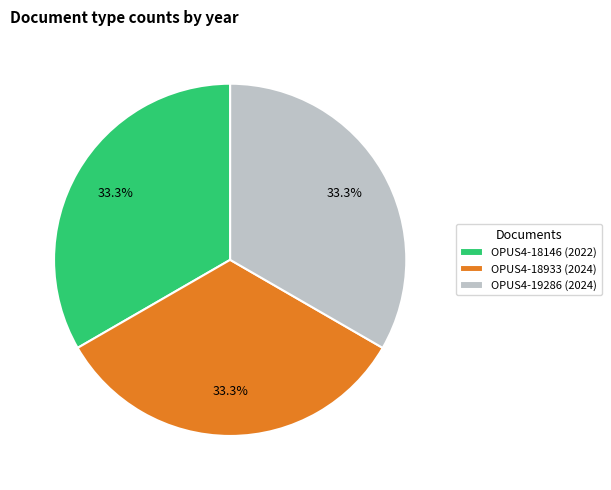

Do OPUS4-18146 (2022) and OPUS4-19286 (2024) together represent more than half of the pie?

Yes